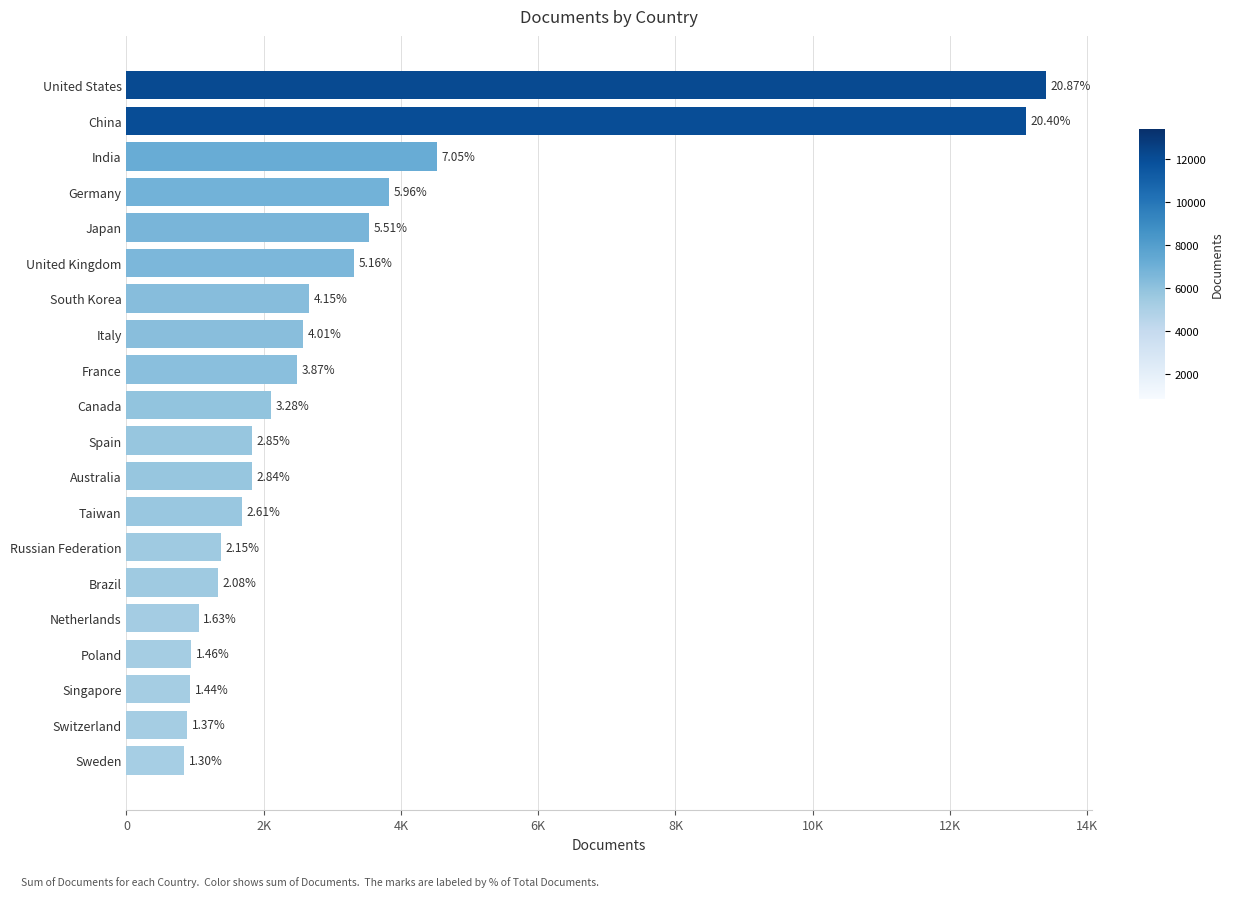

Does the chart contain any negative values?

No